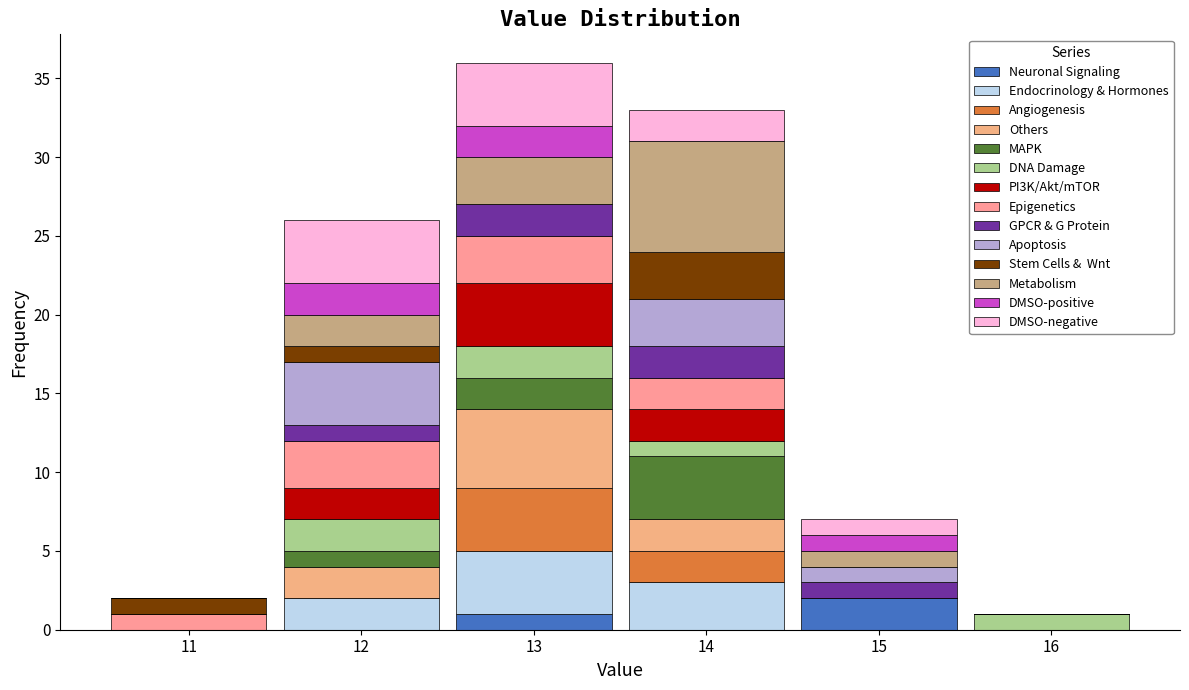

Reading left to right, list every stacked bar in this chart as the range it spans on the x-axis followed by its total height. The values are not printed on the chart, so give them approximately, as read against the axis.

10.5 to 11.5: 2
11.5 to 12.5: 26
12.5 to 13.5: 36
13.5 to 14.5: 33
14.5 to 15.5: 7
15.5 to 16.5: 1